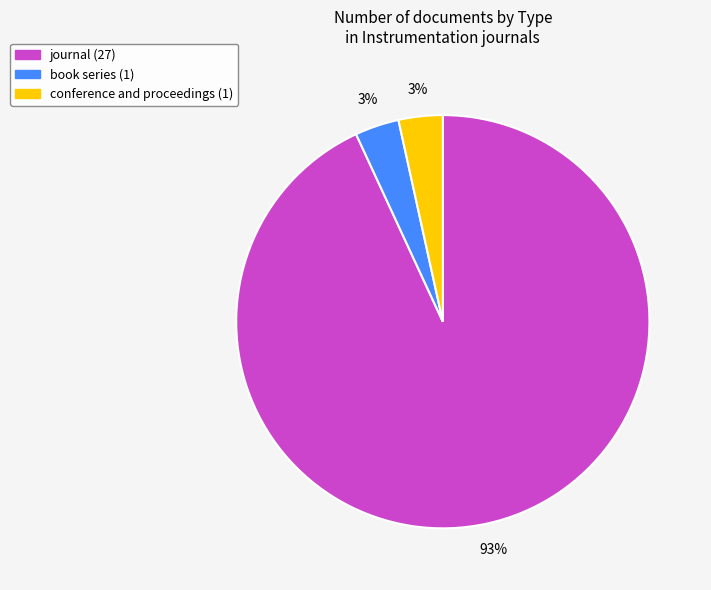

Which category has the biggest portion of the pie?

journal